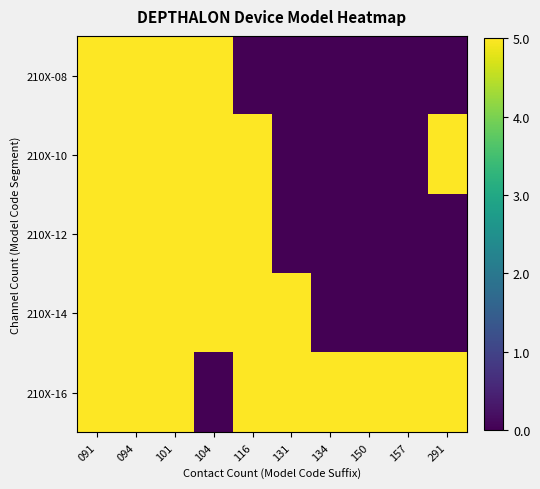

Rank the series at 291 from lowest to highest value.

210X-08, 210X-12, 210X-14, 210X-10, 210X-16